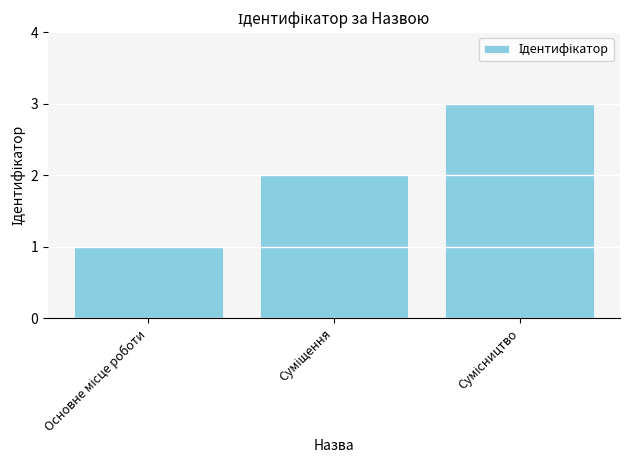

How many bars are there in total?

3